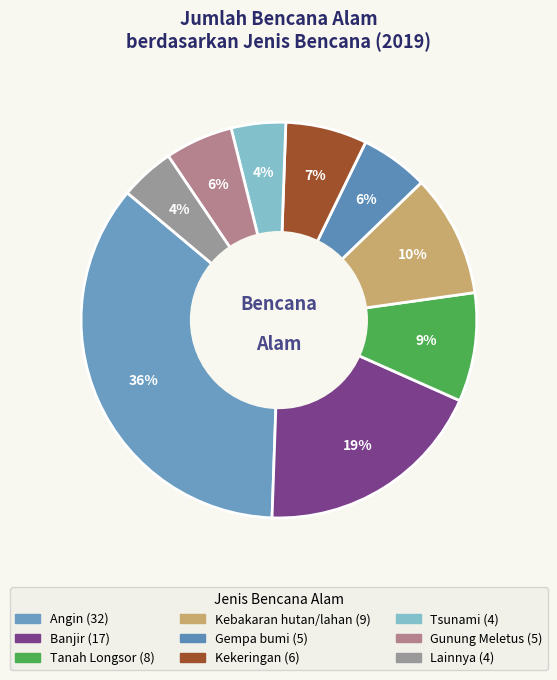

Count the number of slices in the pie.

9